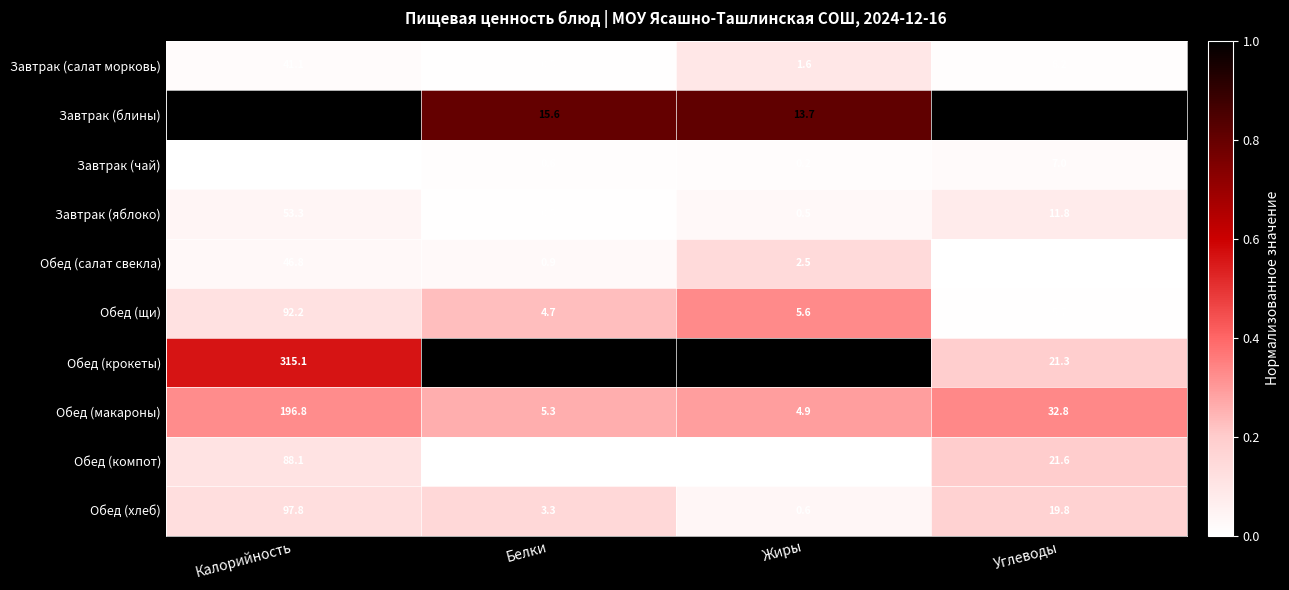

Which series changed the most between Калорийность and Белки?

Завтрак (блины)